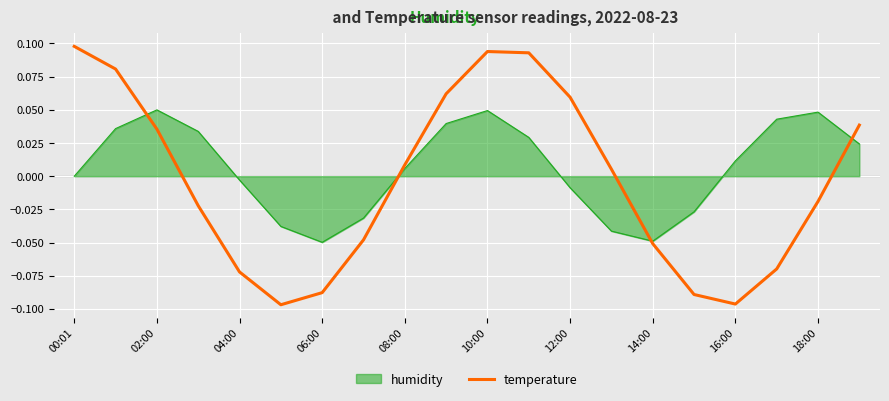

Which series has the widest spread of values?

temperature